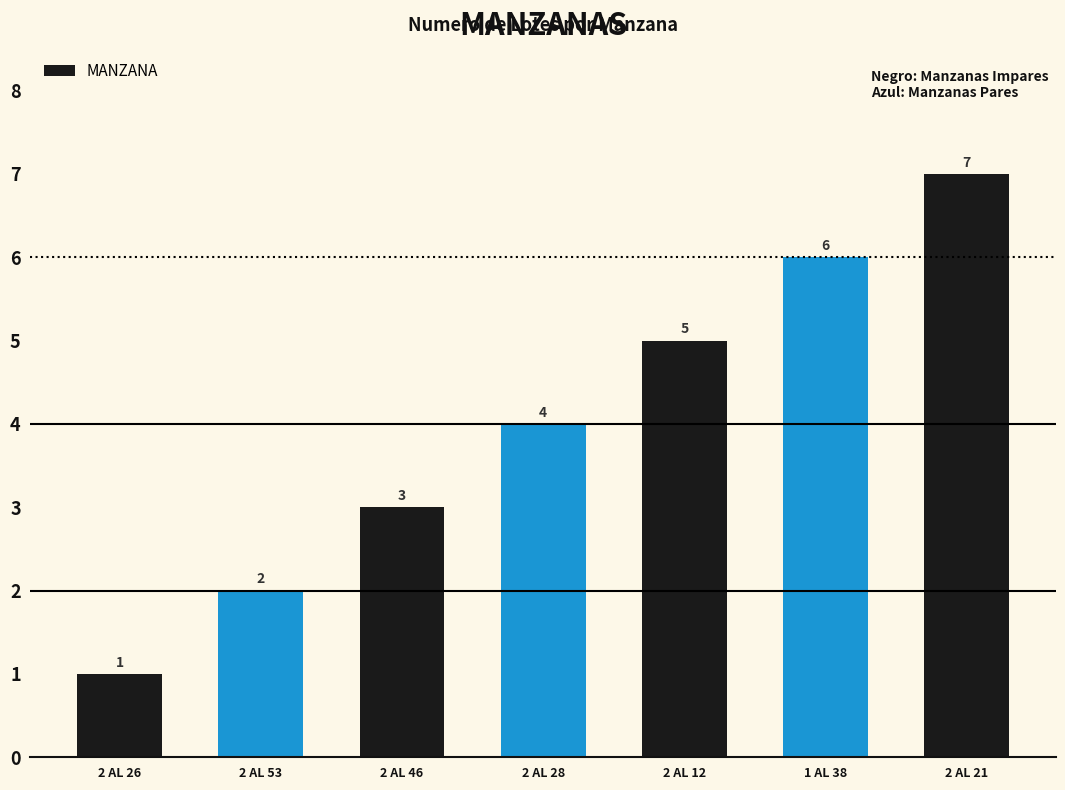

What is the difference between the maximum and minimum values?

6